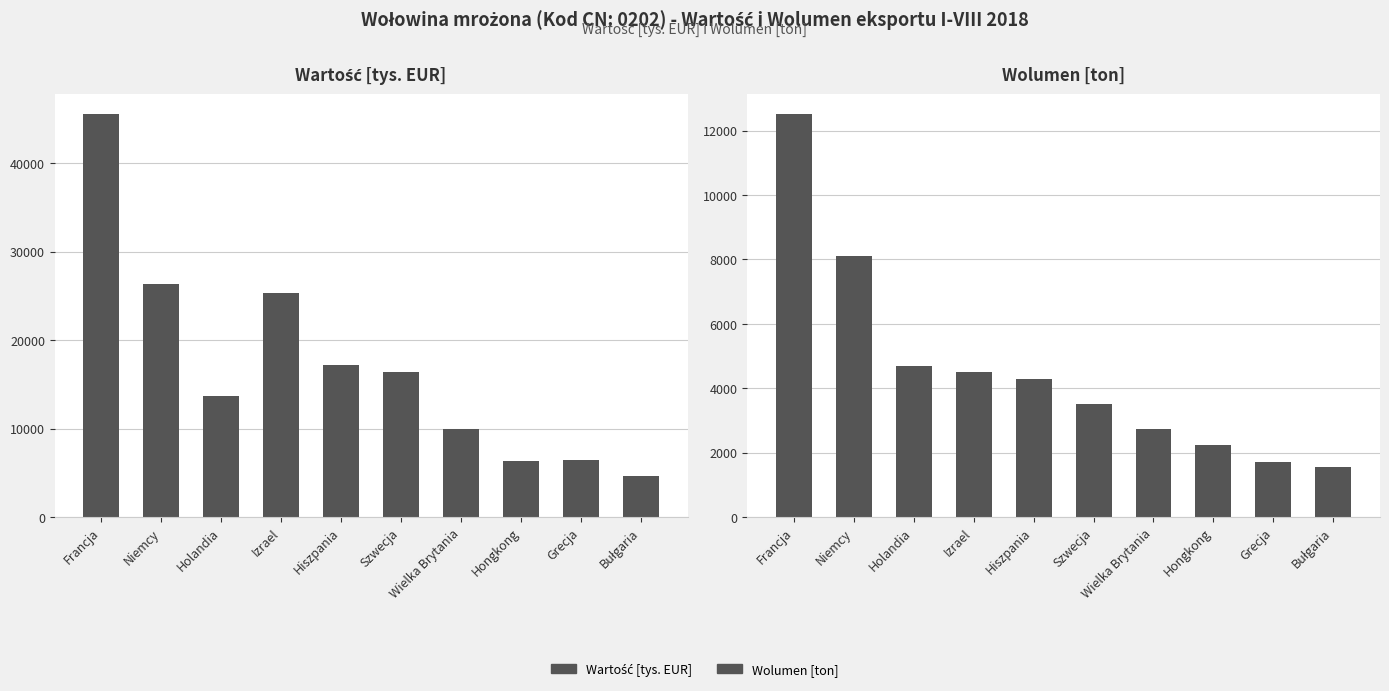

At which label does Wolumen [ton] reach its peak?

Francja